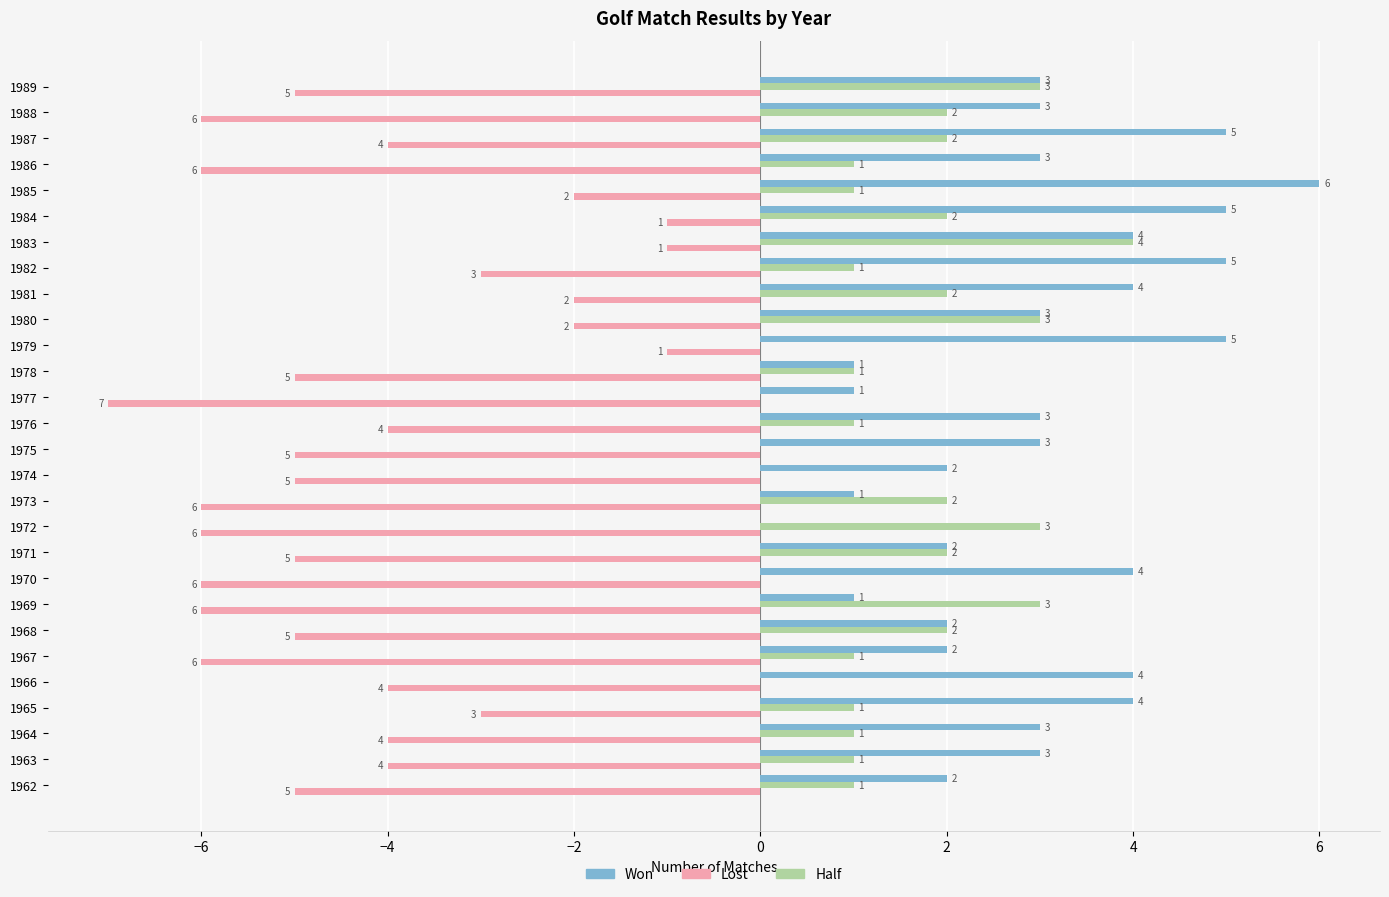

Where is Lost nearest to the value -4?

1963